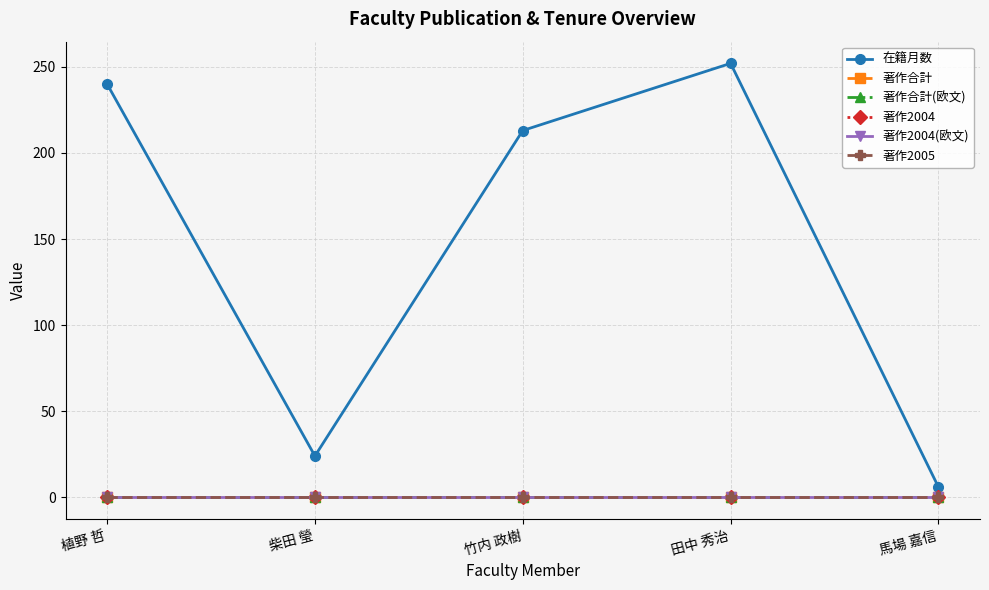

Which series changed the most between 田中 秀治 and 馬場 嘉信?

在籍月数